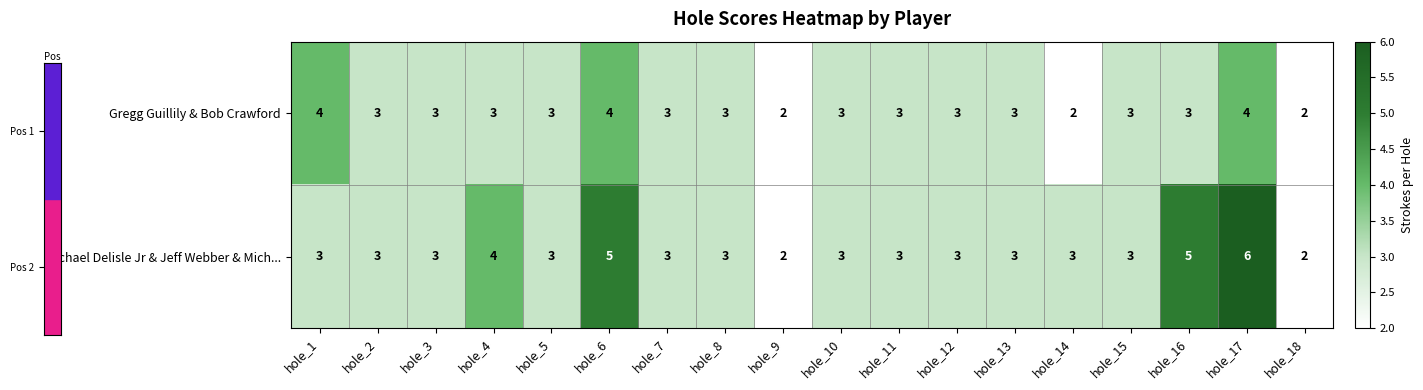

At which label does Gregg Guillily & Bob Crawford first exceed 3?

hole_1